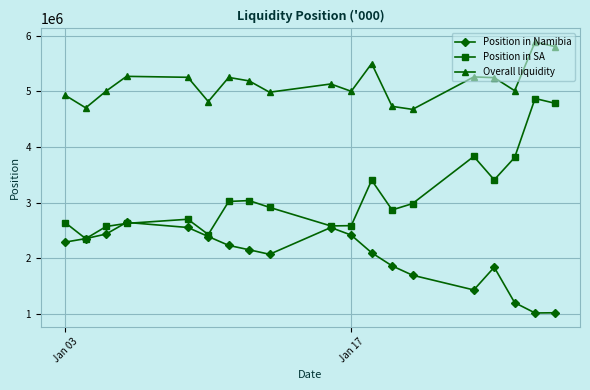

True or false: Overall liquidity and Position in Namibia cross at least once.

False